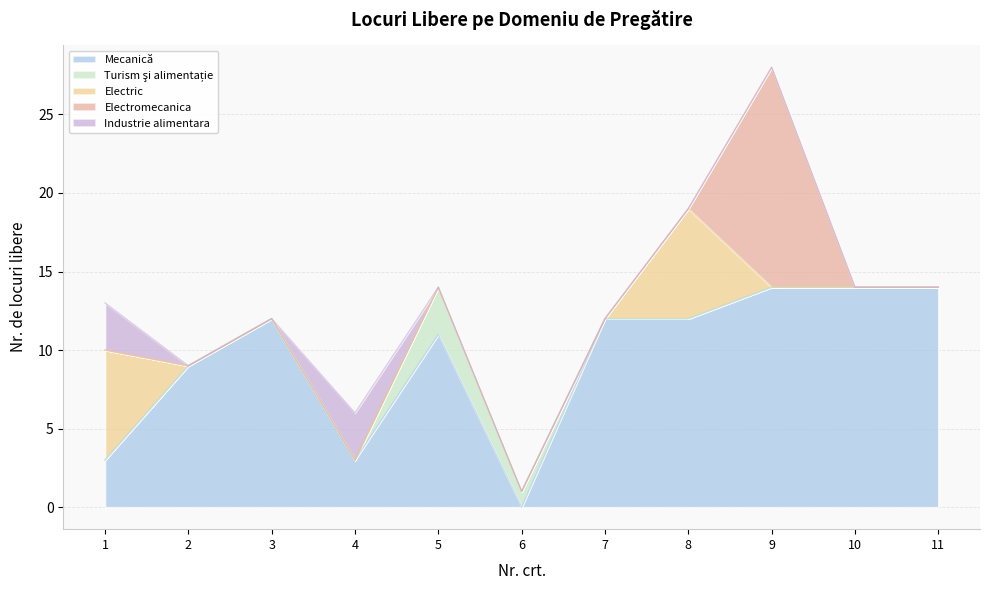

At which label is Turism şi alimentație closest to 1?

6